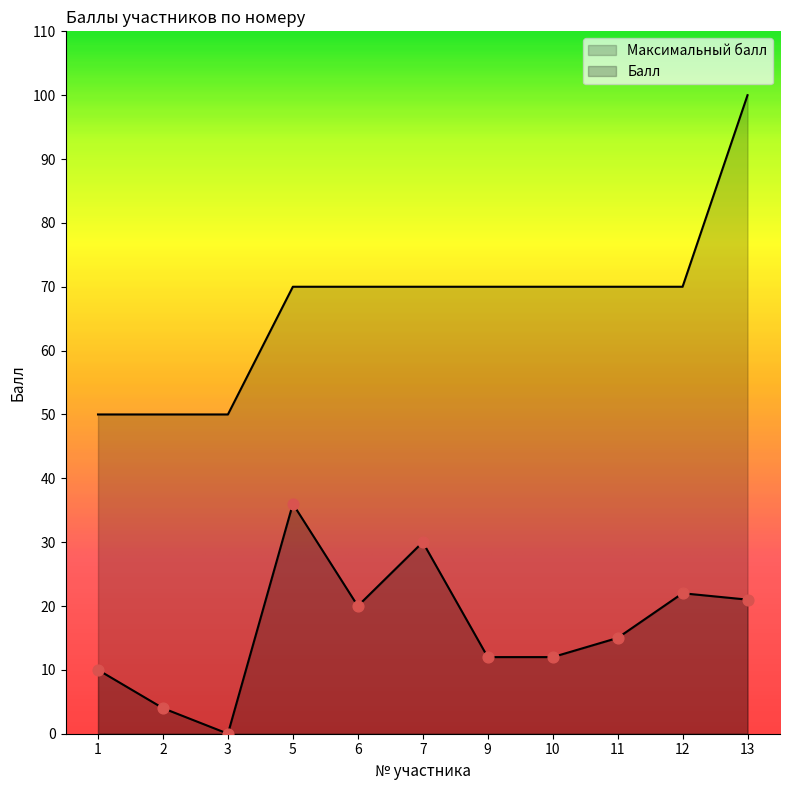

What is the total value across all series at 11?

85